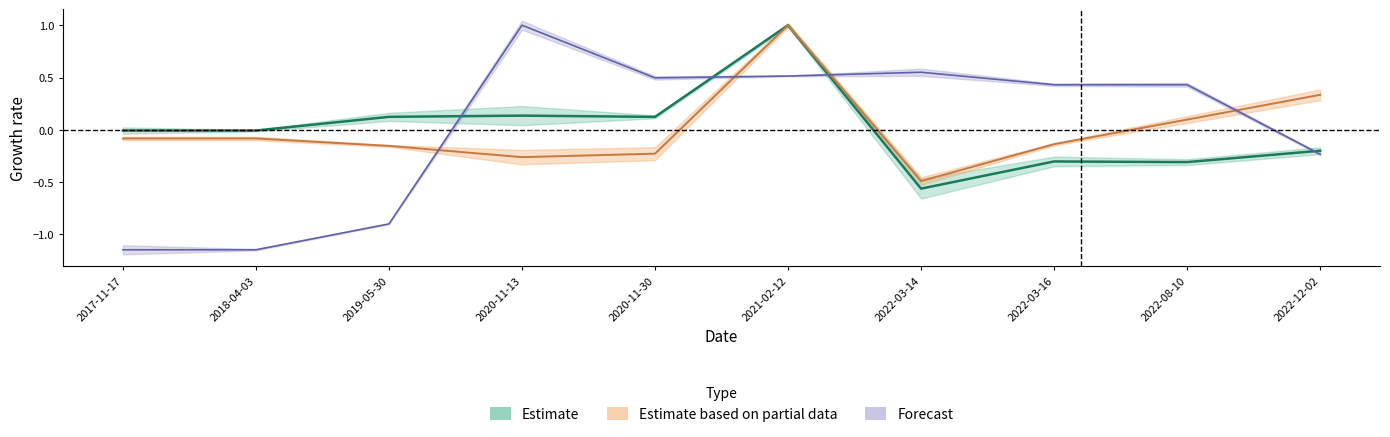

What position from the right is 2018-04-03?

9